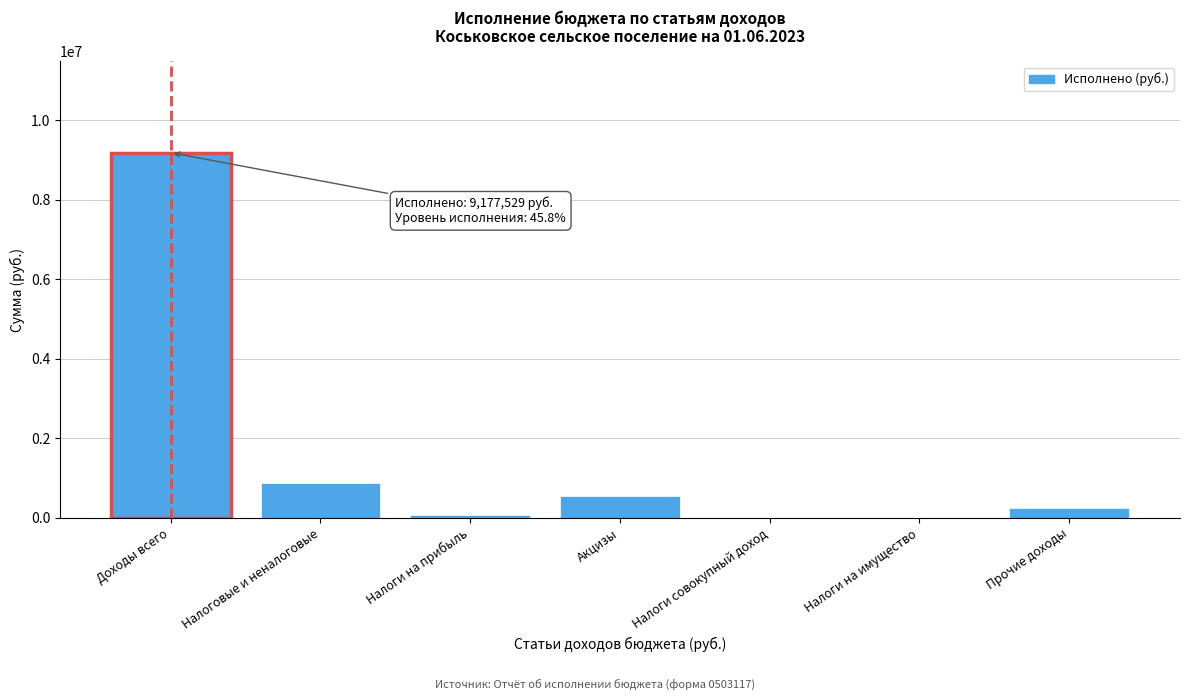

Reading left to right, what are all the values shown in this chart?

Доходы всего=9177528.7	Налоговые и неналоговые=862463.7	Налоги на прибыль=75075.2	Акцизы=551290.0	Налоги совокупный доход=0.0	Налоги на имущество=0.0	Прочие доходы=236097.6